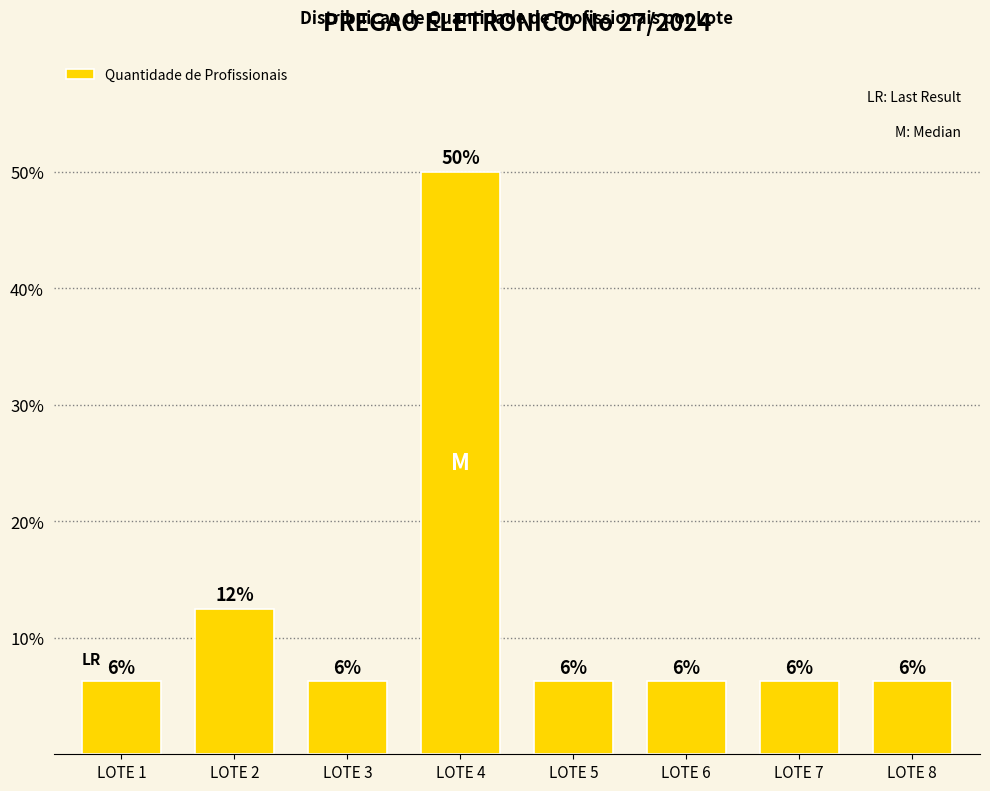

Are the bars horizontal?

No